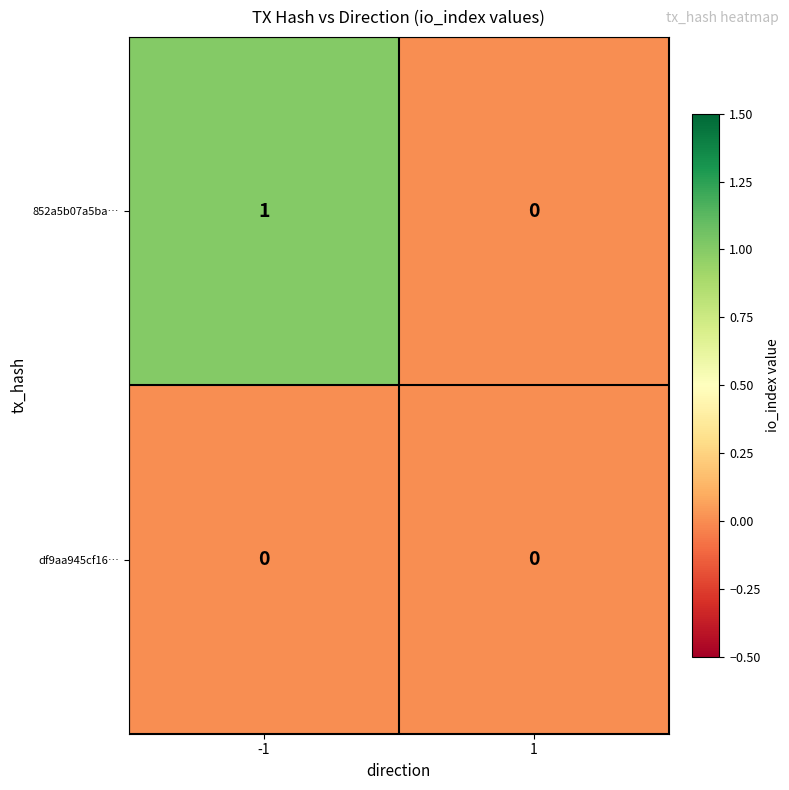

How many distinct data groups are displayed?

2